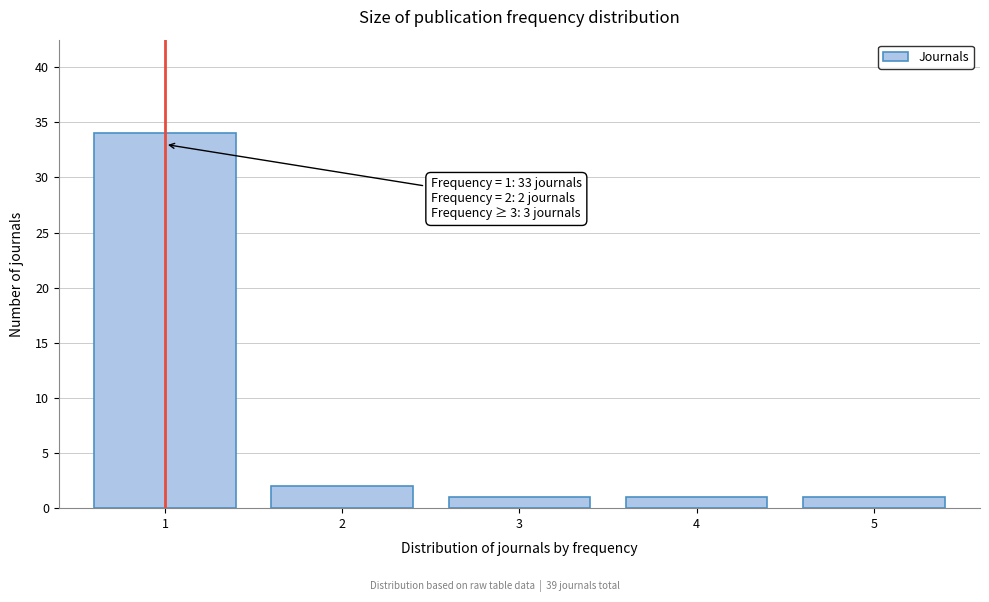

Reading left to right, extract all data points from this chart.

34	2	1	1	1